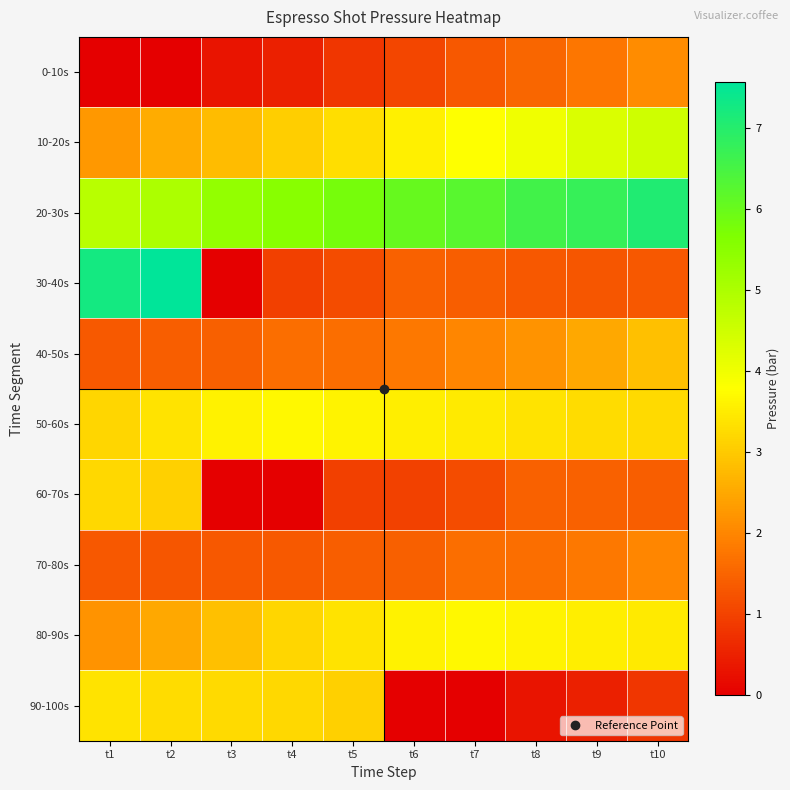

At t5, list the series in order from smallest to largest.

0-10s, 60-70s, 30-40s, 70-80s, 40-50s, 90-100s, 10-20s, 80-90s, 50-60s, 20-30s